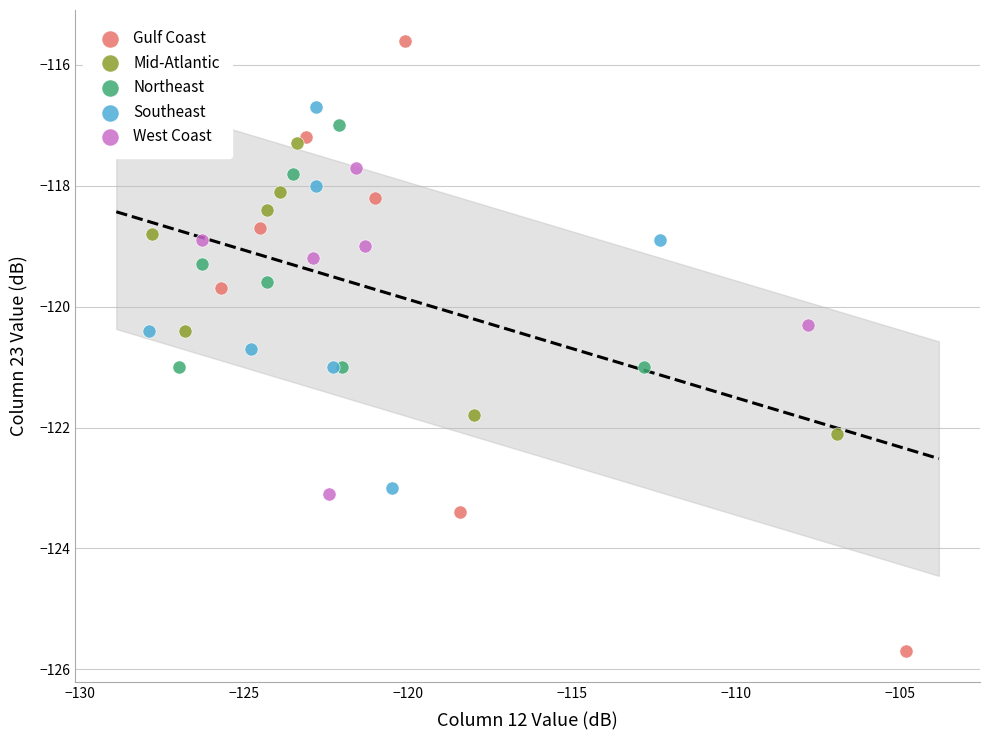

Which series reaches the maximum Y coordinate?

Gulf Coast